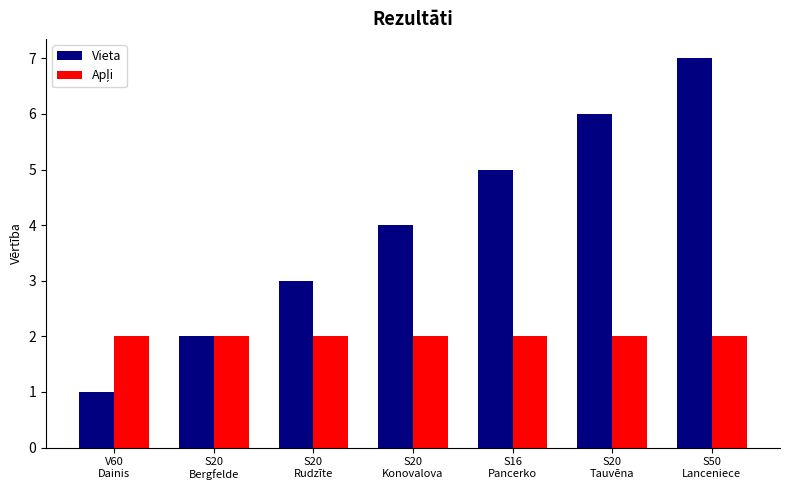

Which label corresponds to the largest value in the chart?

S50
Lanceniece